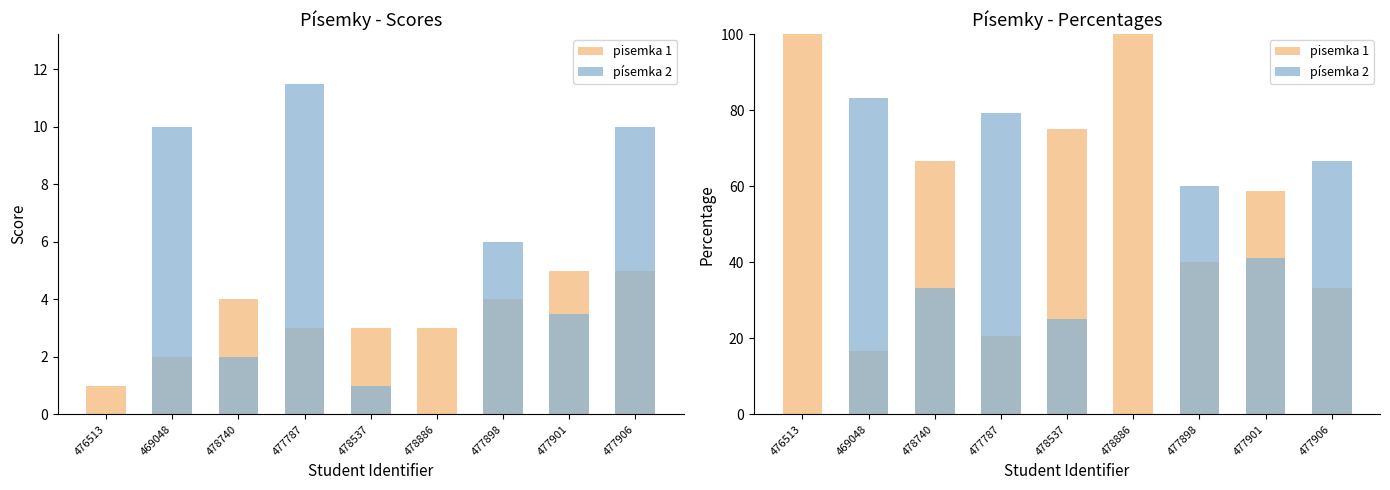

Where is písemka 2 nearest to the value 41?

477901